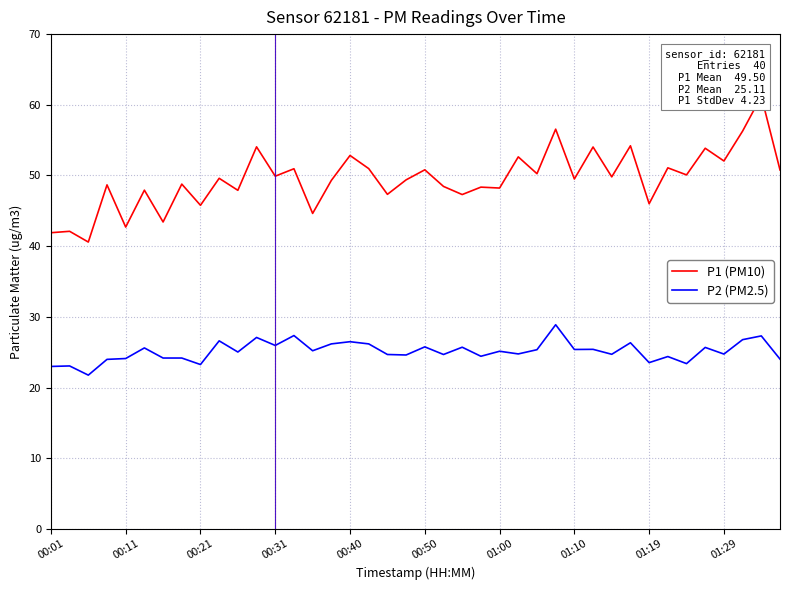

The value of P2 (PM2.5) at 01:00 is 25.1. True or false?

True